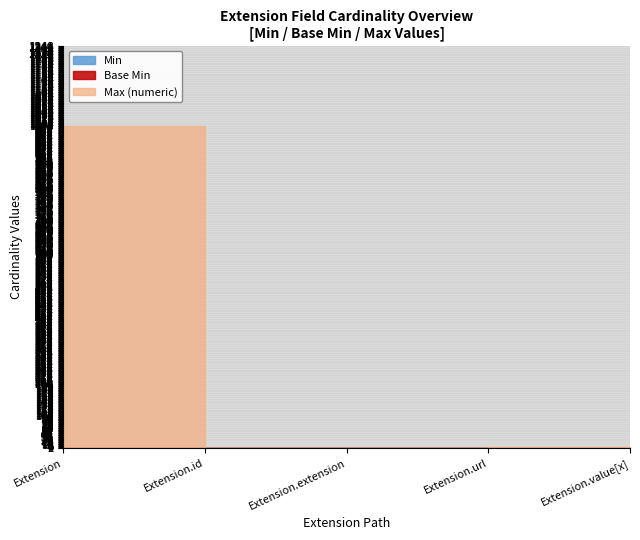

What is the sum of all Max (numeric) values?

1004